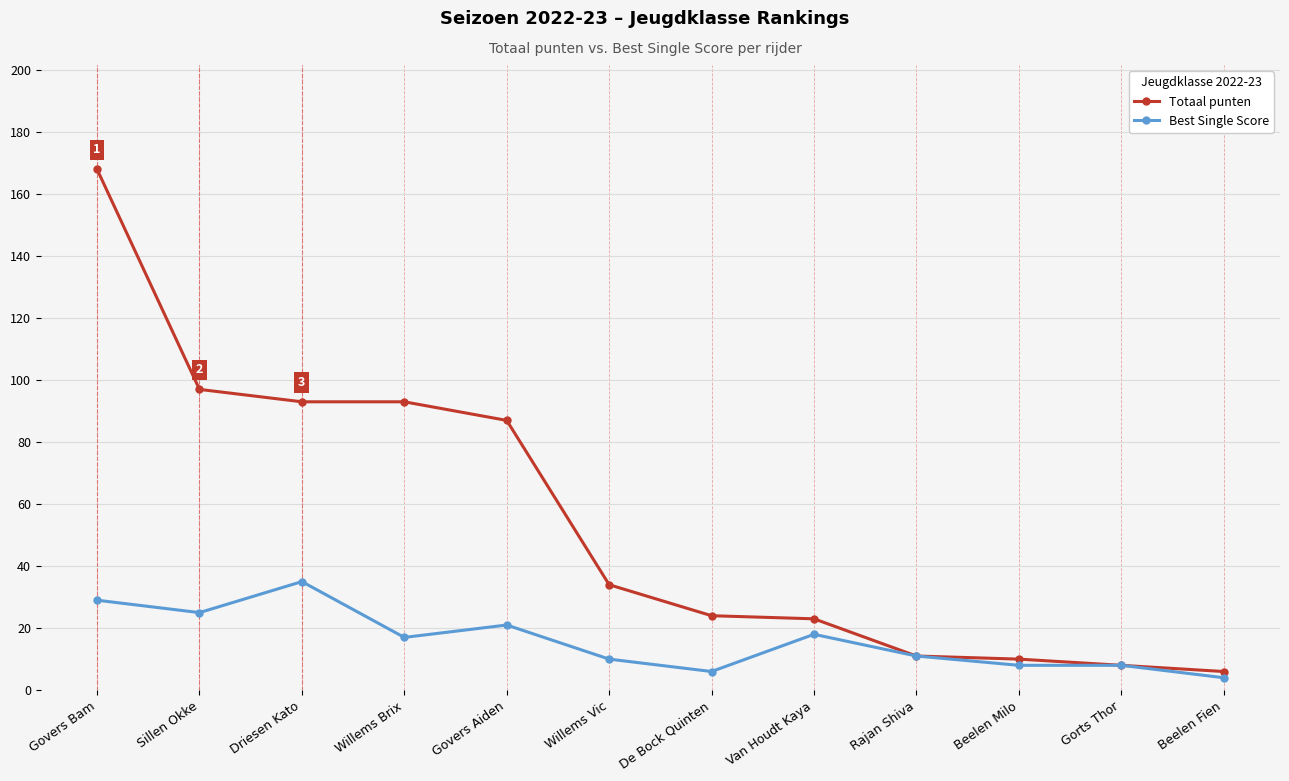

Which series has the largest total across all categories?

Totaal punten